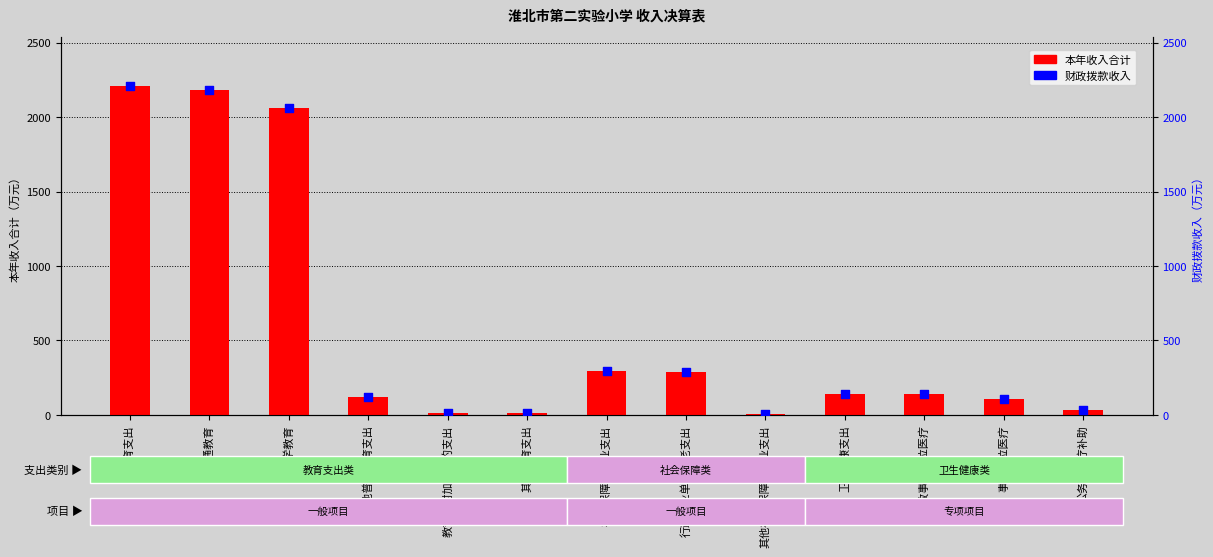

Which series has the largest total across all categories?

本年收入合计